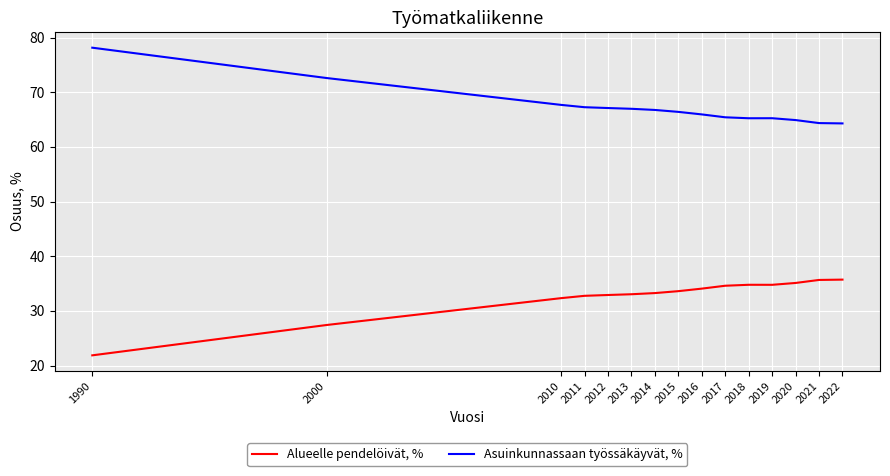

What is the difference between the highest and lowest values at 2015?

32.8